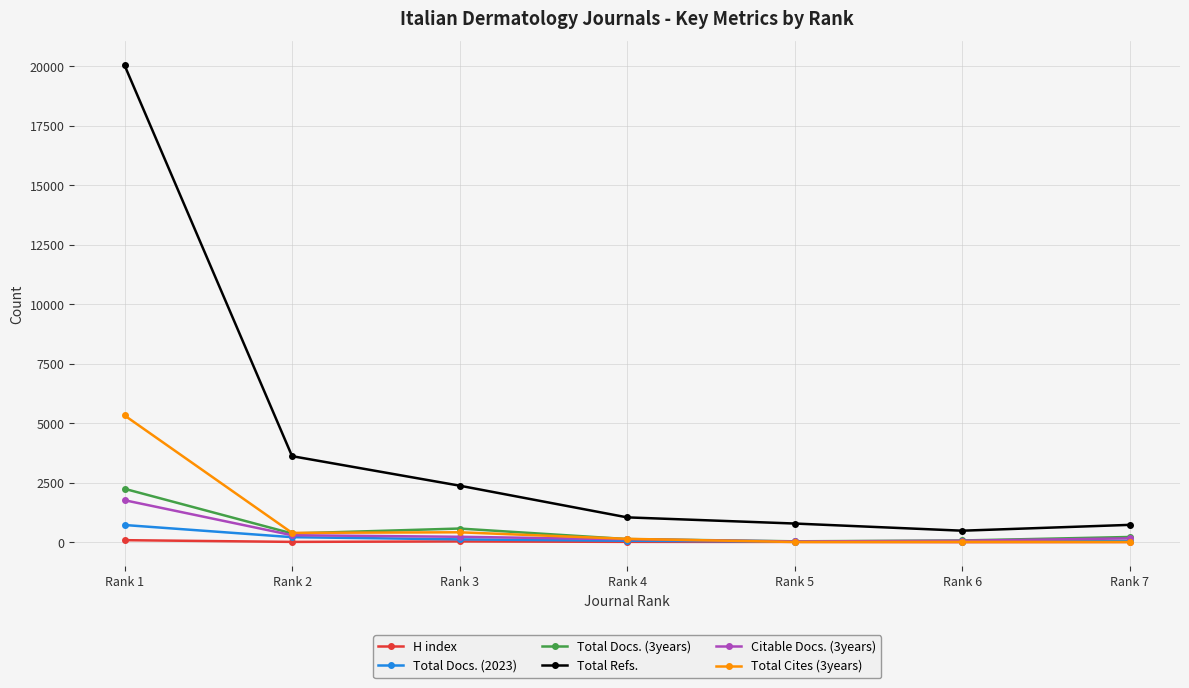

Which series has the widest spread of values?

Total Refs.